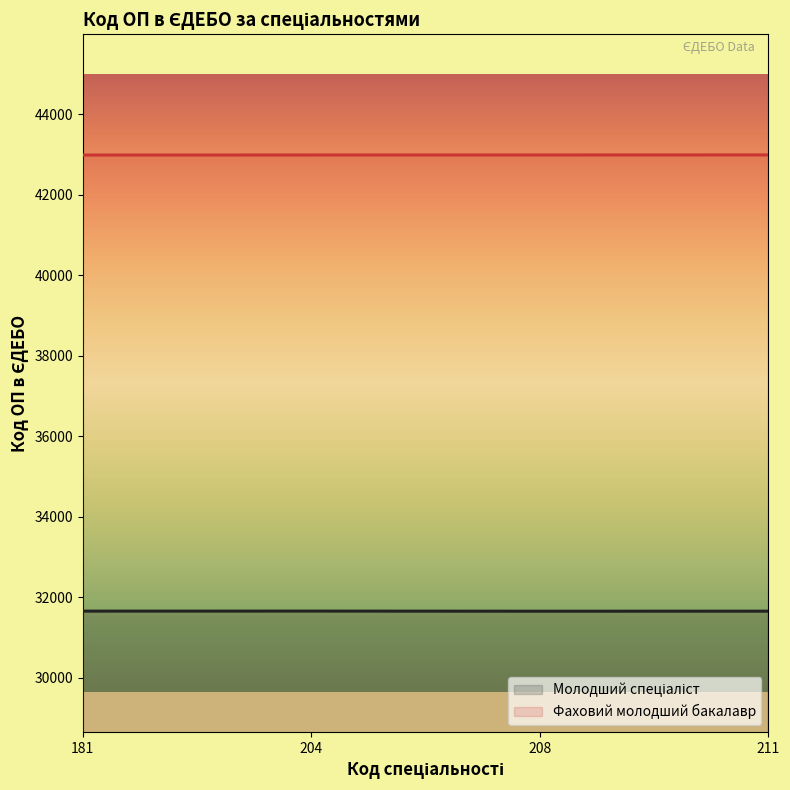

What is the value of the Фаховий молодший бакалавр point at the 1st from the left?

42989